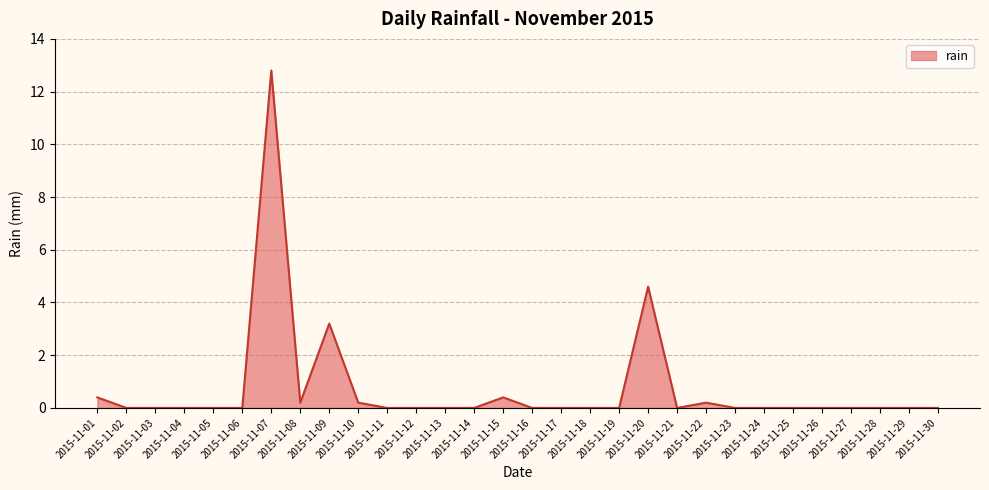

How many lines are shown in the chart?

1